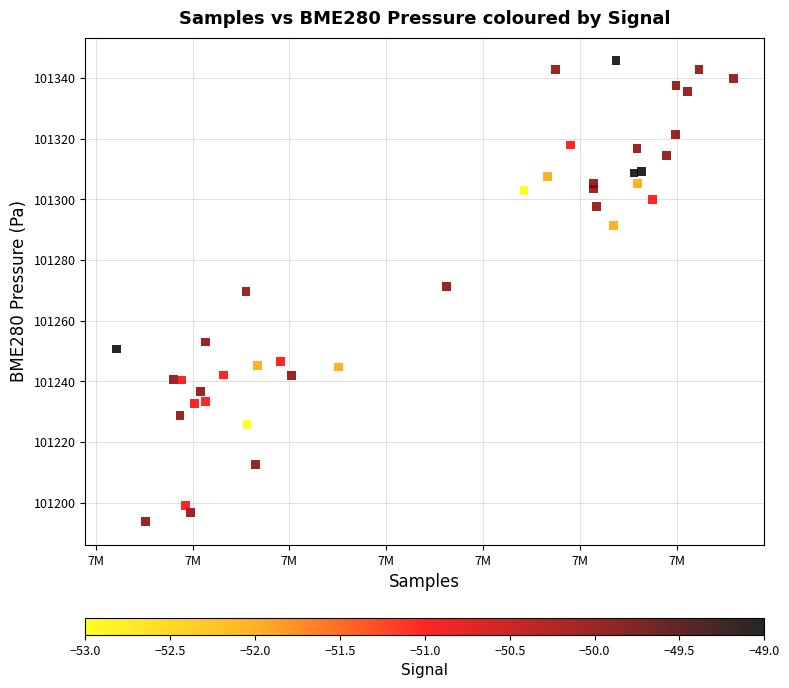

What is the range of Y values (max minus min)?

152.0